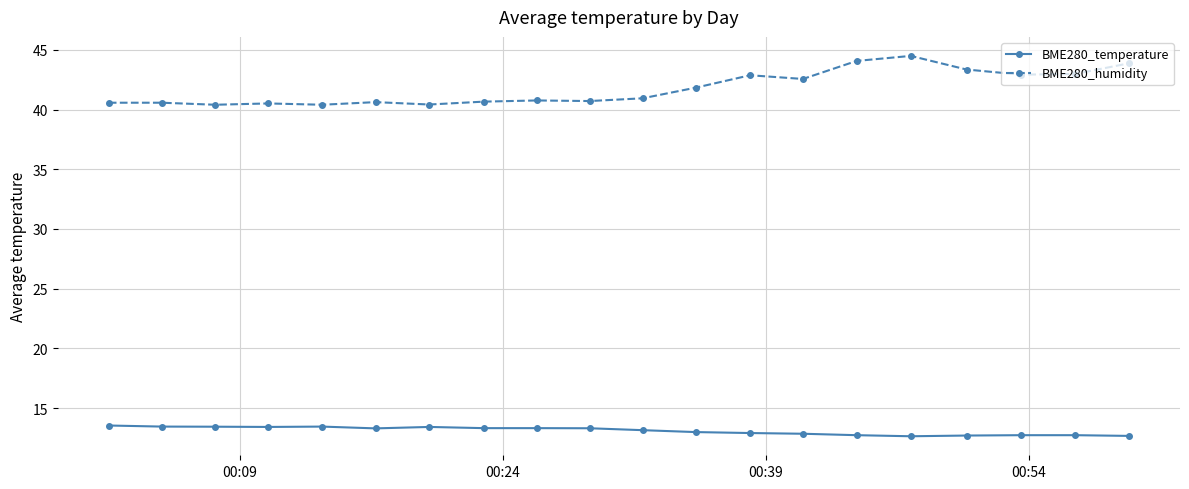

Which series has the largest total across all categories?

BME280_humidity